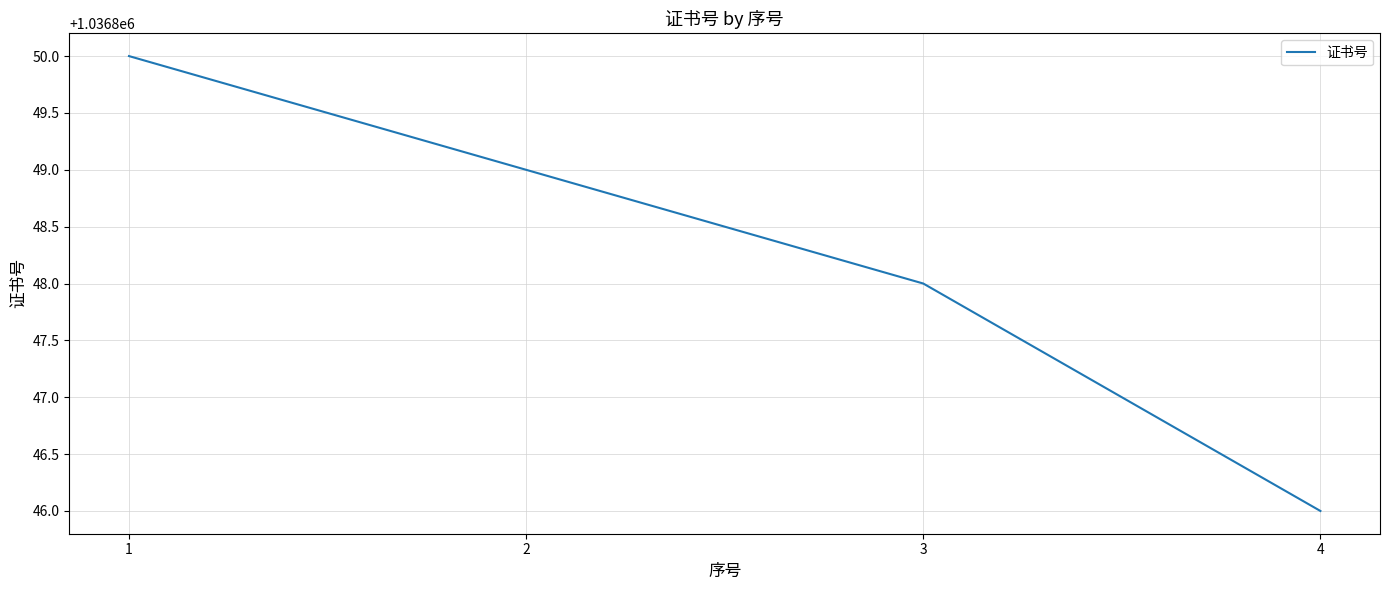

True or false: the data has more than 1 interior local peaks.

False